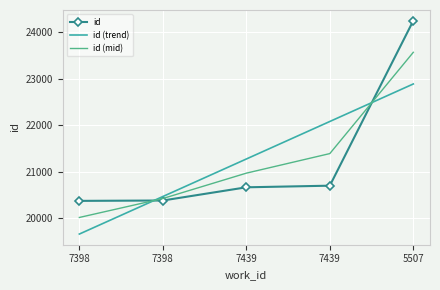

At which label does id (trend) first exceed 21275?

7439